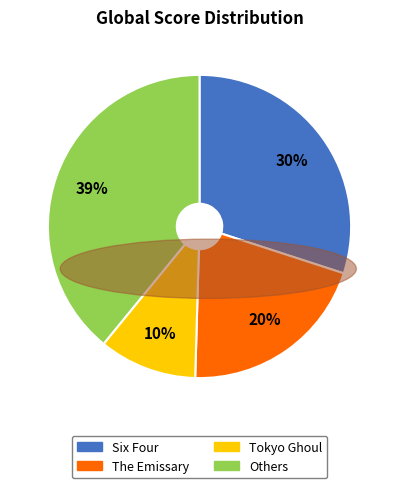

How many slices are in this pie chart?

4